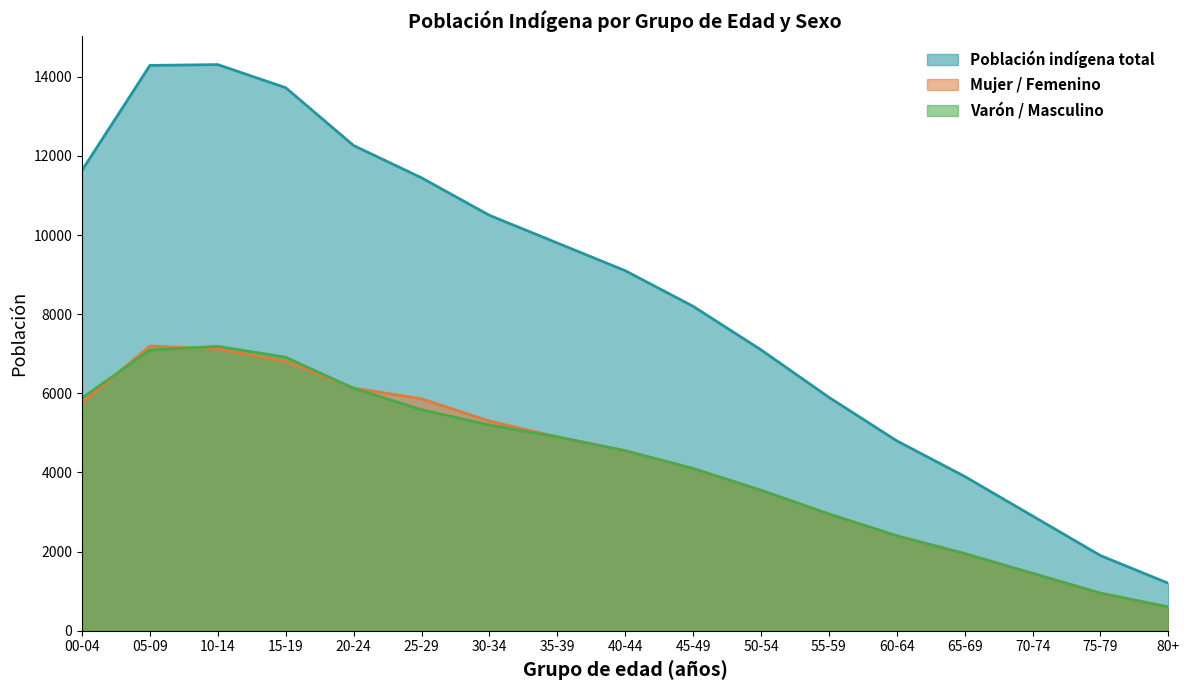

True or false: Varón / Masculino and Población indígena total cross at least once.

False